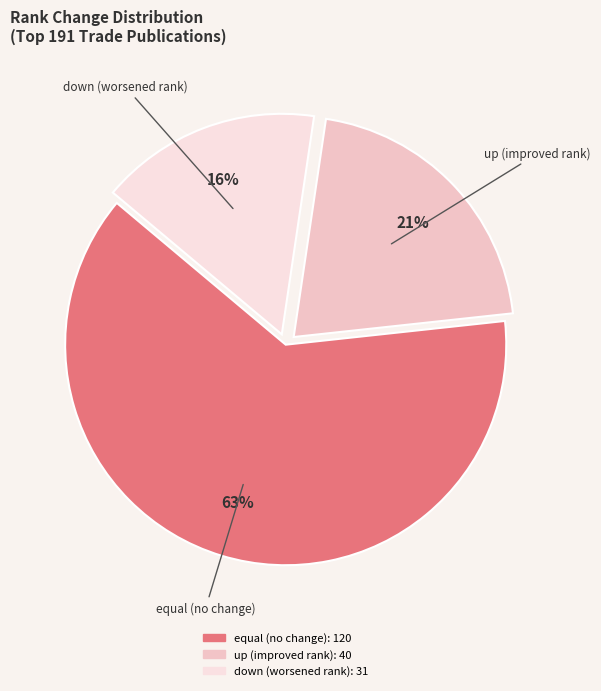

To the nearest percent, what percentage of the pie is down?

16%